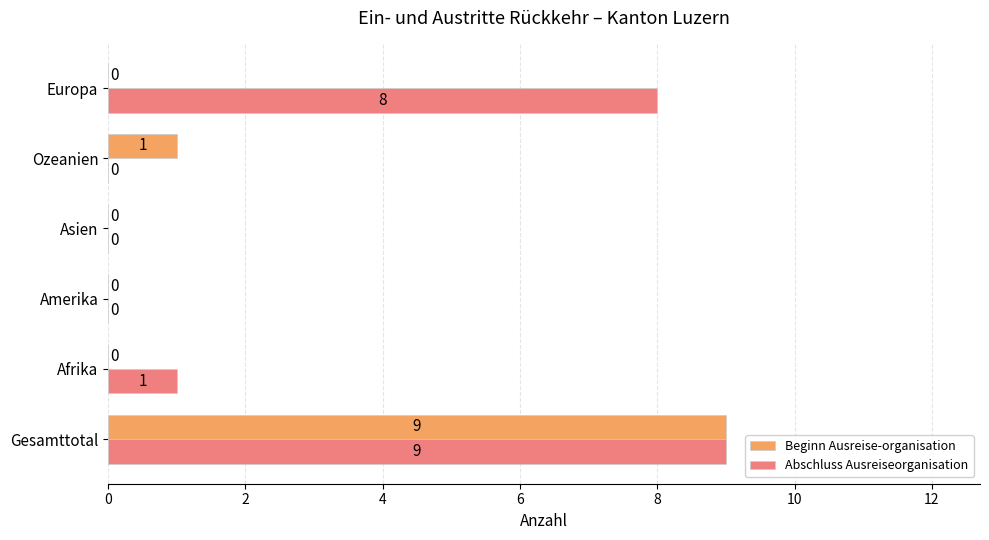

Which series has the largest total across all categories?

Abschluss Ausreiseorganisation